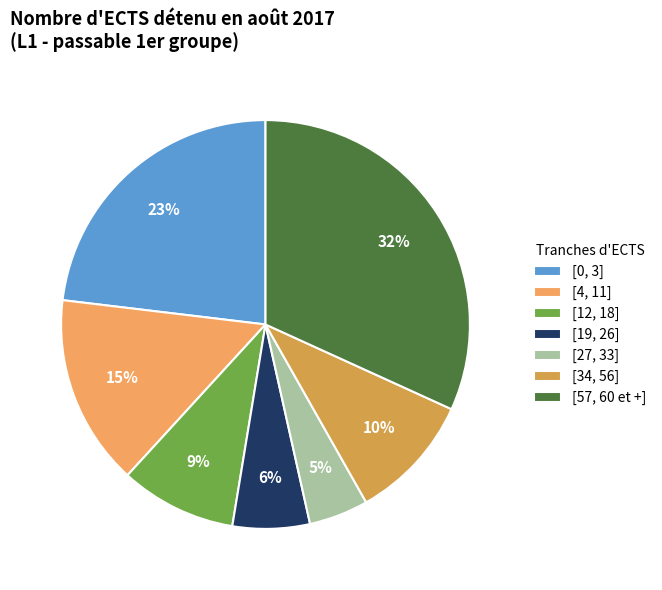

How many segments does this pie chart have?

7